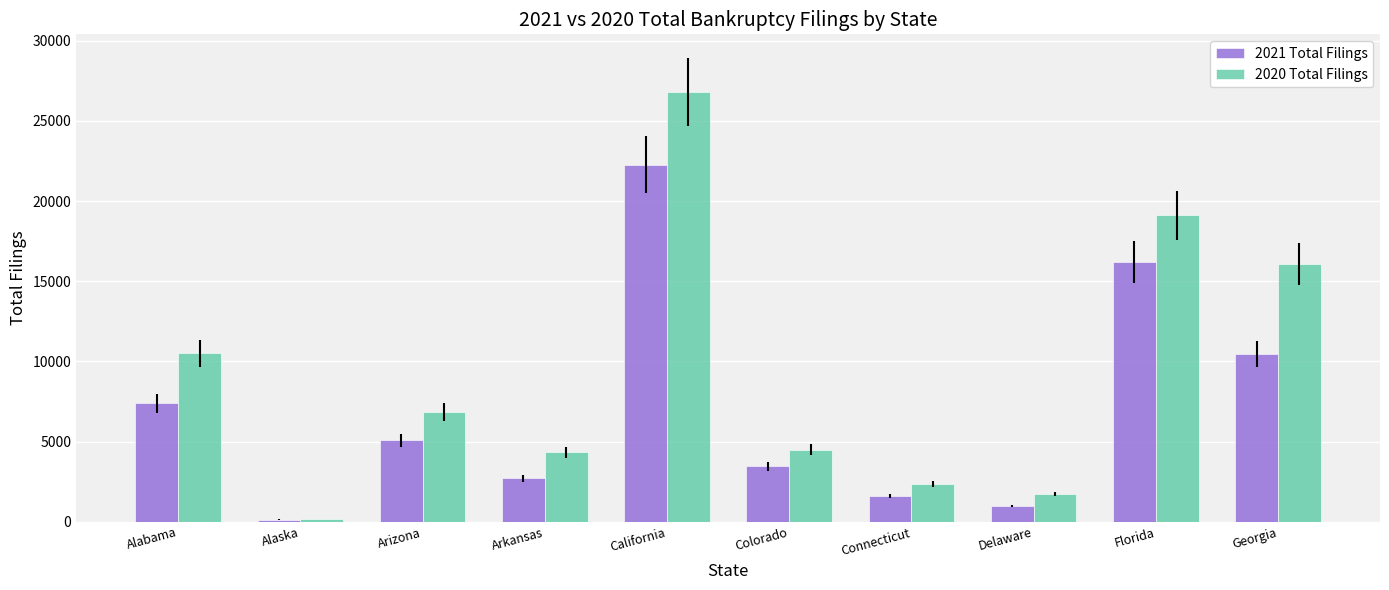

Rank the categories by 2021 Total Filings value from lowest to highest.

Alaska, Delaware, Connecticut, Arkansas, Colorado, Arizona, Alabama, Georgia, Florida, California